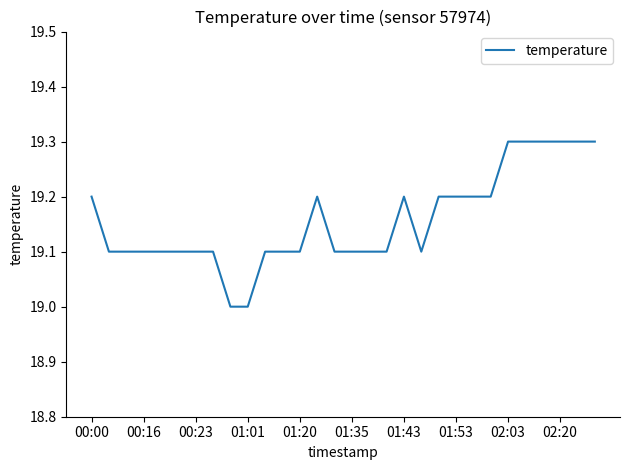

True or false: the data has more than 0 interior local peaks.

True